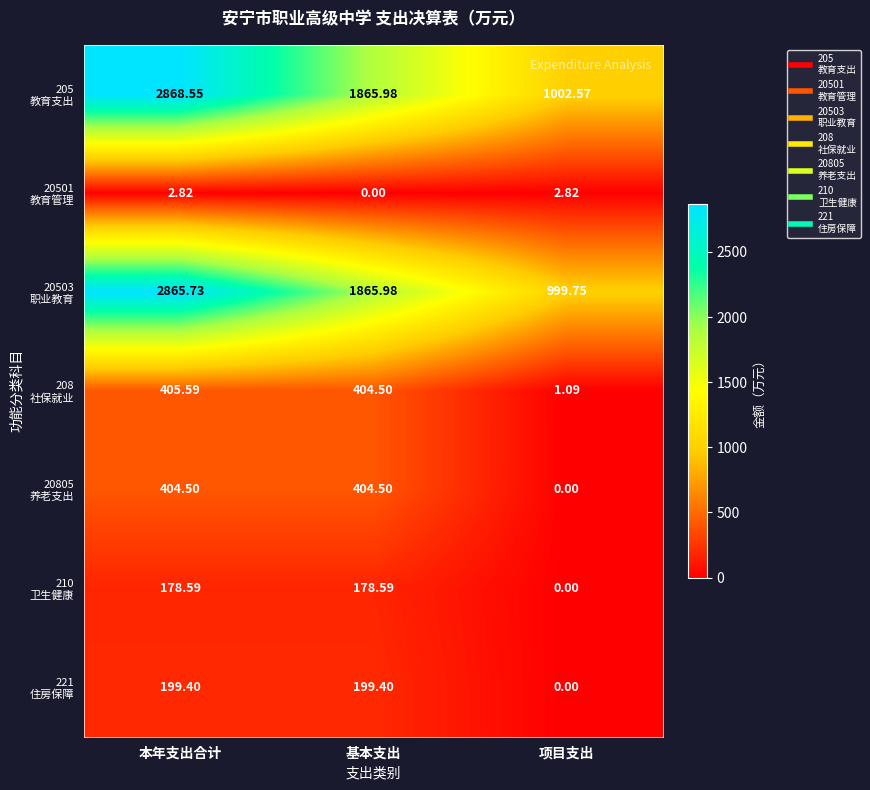

At which category is the sum across all series the highest?

本年支出合计